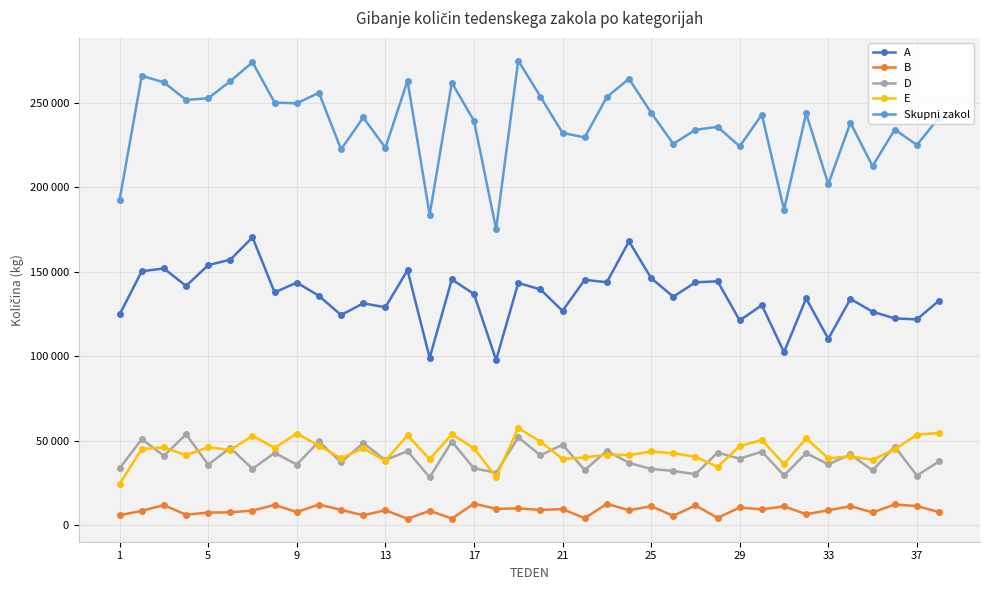

What is the average value of the B series?

8782